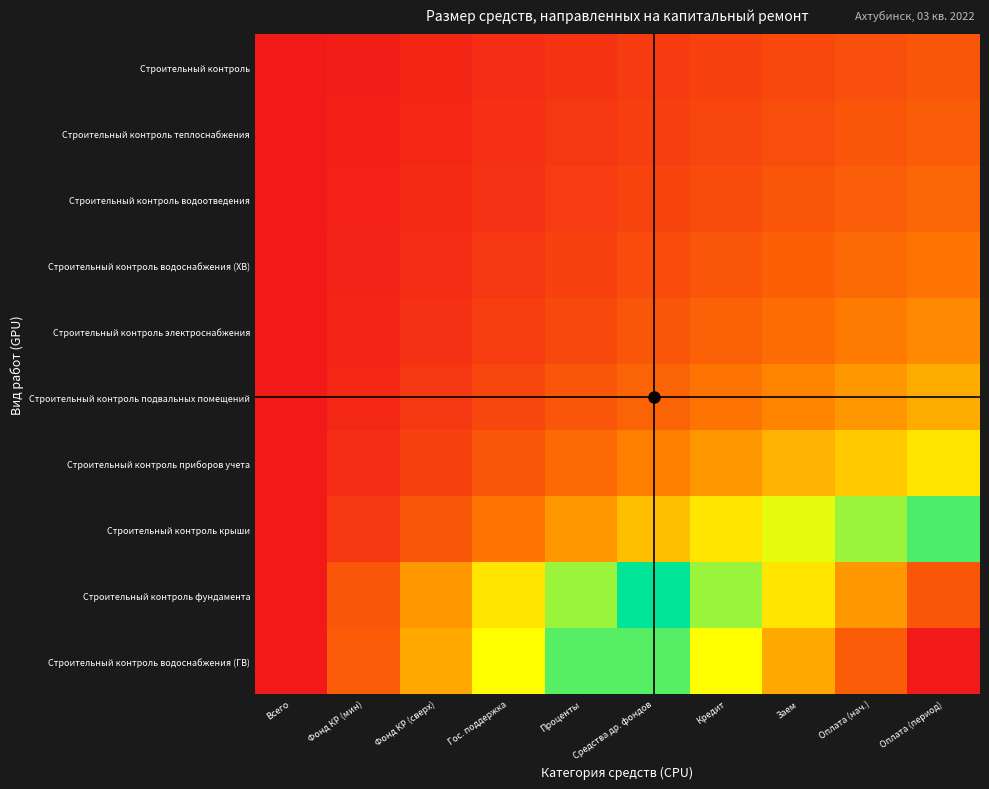

Reading left to right, what are all the values shown in this chart?

Строительный контроль: Всего=0.0	Фонд КР (мин)=0.1	Фонд КР (сверх)=0.2	Гос. поддержка=0.3	Проценты=0.4	Средства др. фондов=0.6	Кредит=0.7	Заем=0.8	Оплата (нач.)=0.9	Оплата (период)=1.0
Строительный контроль теплоснабжения: Всего=0.0	Фонд КР (мин)=0.1	Фонд КР (сверх)=0.2	Гос. поддержка=0.4	Проценты=0.5	Средства др. фондов=0.6	Кредит=0.7	Заем=0.9	Оплата (нач.)=1.0	Оплата (период)=1.1
Строительный контроль водоотведения: Всего=0.0	Фонд КР (мин)=0.1	Фонд КР (сверх)=0.3	Гос. поддержка=0.4	Проценты=0.6	Средства др. фондов=0.7	Кредит=0.9	Заем=1.0	Оплата (нач.)=1.1	Оплата (период)=1.3
Строительный контроль водоснабжения (ХВ): Всего=0.0	Фонд КР (мин)=0.2	Фонд КР (сверх)=0.3	Гос. поддержка=0.5	Проценты=0.7	Средства др. фондов=0.8	Кредит=1.0	Заем=1.2	Оплата (нач.)=1.3	Оплата (период)=1.5
Строительный контроль электроснабжения: Всего=0.0	Фонд КР (мин)=0.2	Фонд КР (сверх)=0.4	Гос. поддержка=0.6	Проценты=0.8	Средства др. фондов=1.0	Кредит=1.2	Заем=1.4	Оплата (нач.)=1.6	Оплата (период)=1.8
Строительный контроль подвальных помещений: Всего=0.0	Фонд КР (мин)=0.2	Фонд КР (сверх)=0.5	Гос. поддержка=0.7	Проценты=1.0	Средства др. фондов=1.2	Кредит=1.5	Заем=1.7	Оплата (нач.)=2.0	Оплата (период)=2.2
Строительный контроль приборов учета: Всего=0.0	Фонд КР (мин)=0.3	Фонд КР (сверх)=0.7	Гос. поддержка=1.0	Проценты=1.3	Средства др. фондов=1.7	Кредит=2.0	Заем=2.3	Оплата (нач.)=2.7	Оплата (период)=3.0
Строительный контроль крыши: Всего=0.0	Фонд КР (мин)=0.5	Фонд КР (сверх)=1.0	Гос. поддержка=1.5	Проценты=2.0	Средства др. фондов=2.5	Кредит=3.0	Заем=3.5	Оплата (нач.)=4.0	Оплата (период)=4.5
Строительный контроль фундамента: Всего=0.0	Фонд КР (мин)=1.0	Фонд КР (сверх)=2.0	Гос. поддержка=3.0	Проценты=4.0	Средства др. фондов=5.0	Кредит=6.0	Заем=7.0	Оплата (нач.)=8.0	Оплата (период)=9.0
Строительный контроль водоснабжения (ГВ): Всего=0.0	Фонд КР (мин)=1.1	Фонд КР (сверх)=2.2	Гос. поддержка=3.3	Проценты=4.4	Средства др. фондов=5.6	Кредит=6.7	Заем=7.8	Оплата (нач.)=8.9	Оплата (период)=10.0